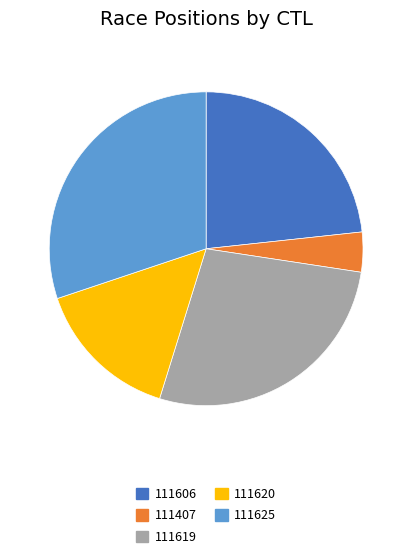

How many slices are in this pie chart?

5